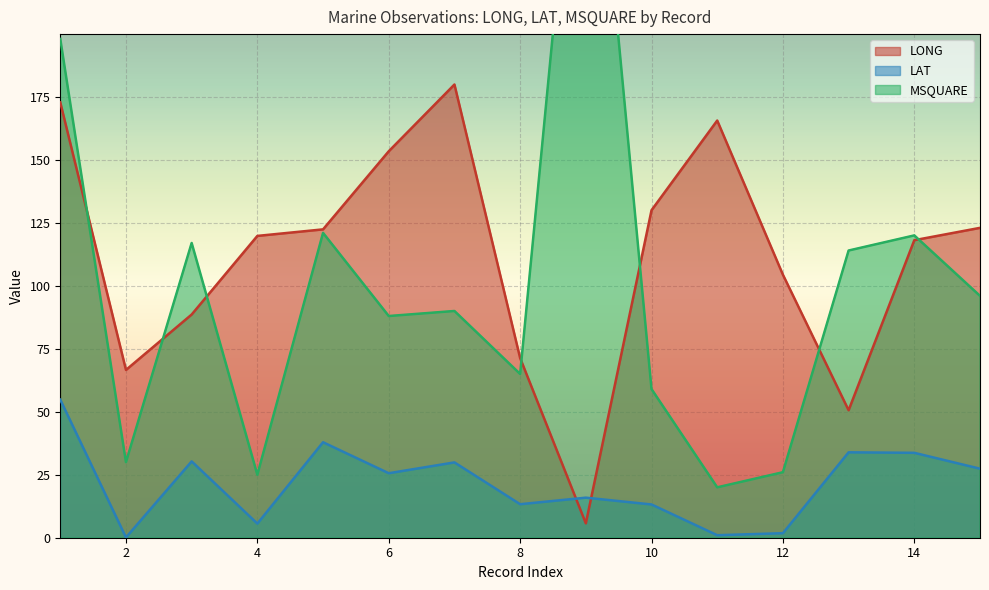

Reading left to right, extract all data points from this chart.

LONG: 172.8	66.6	88.6	119.8	122.4	153.4	179.9	71.3	5.7	130.0	165.6	104.4	50.6	118.1	123.0
LAT: 54.8	0.1	30.3	5.6	37.9	25.6	29.9	13.3	15.9	13.2	1.0	1.8	33.9	33.7	27.4
MSQUARE: 198.0	30.0	117.0	25.0	121.0	88.0	90.0	65.0	336.0	59.0	20.0	26.0	114.0	120.0	96.0